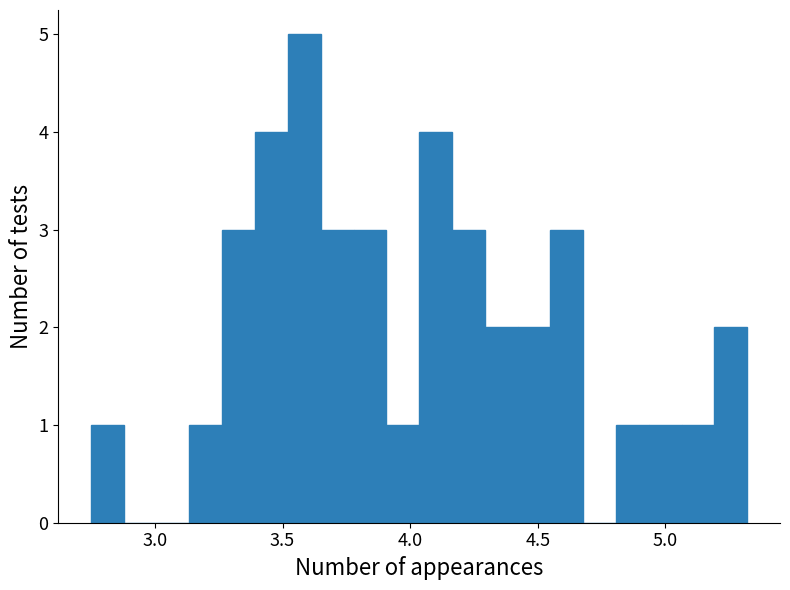

Read against the x-axis, roughly where is the centre of the tallest bar?

3.60